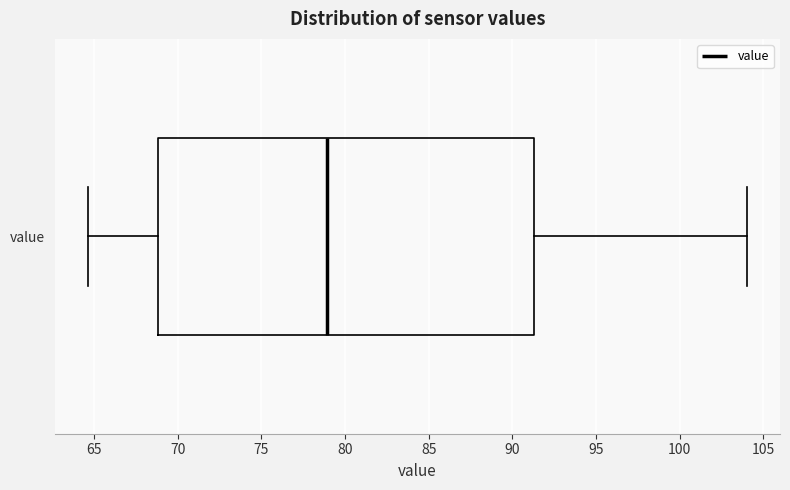

Where does the median line of the box for value sit on the x-axis? The values are not printed on the chart, so give them approximately, as read against the axis.

79.0